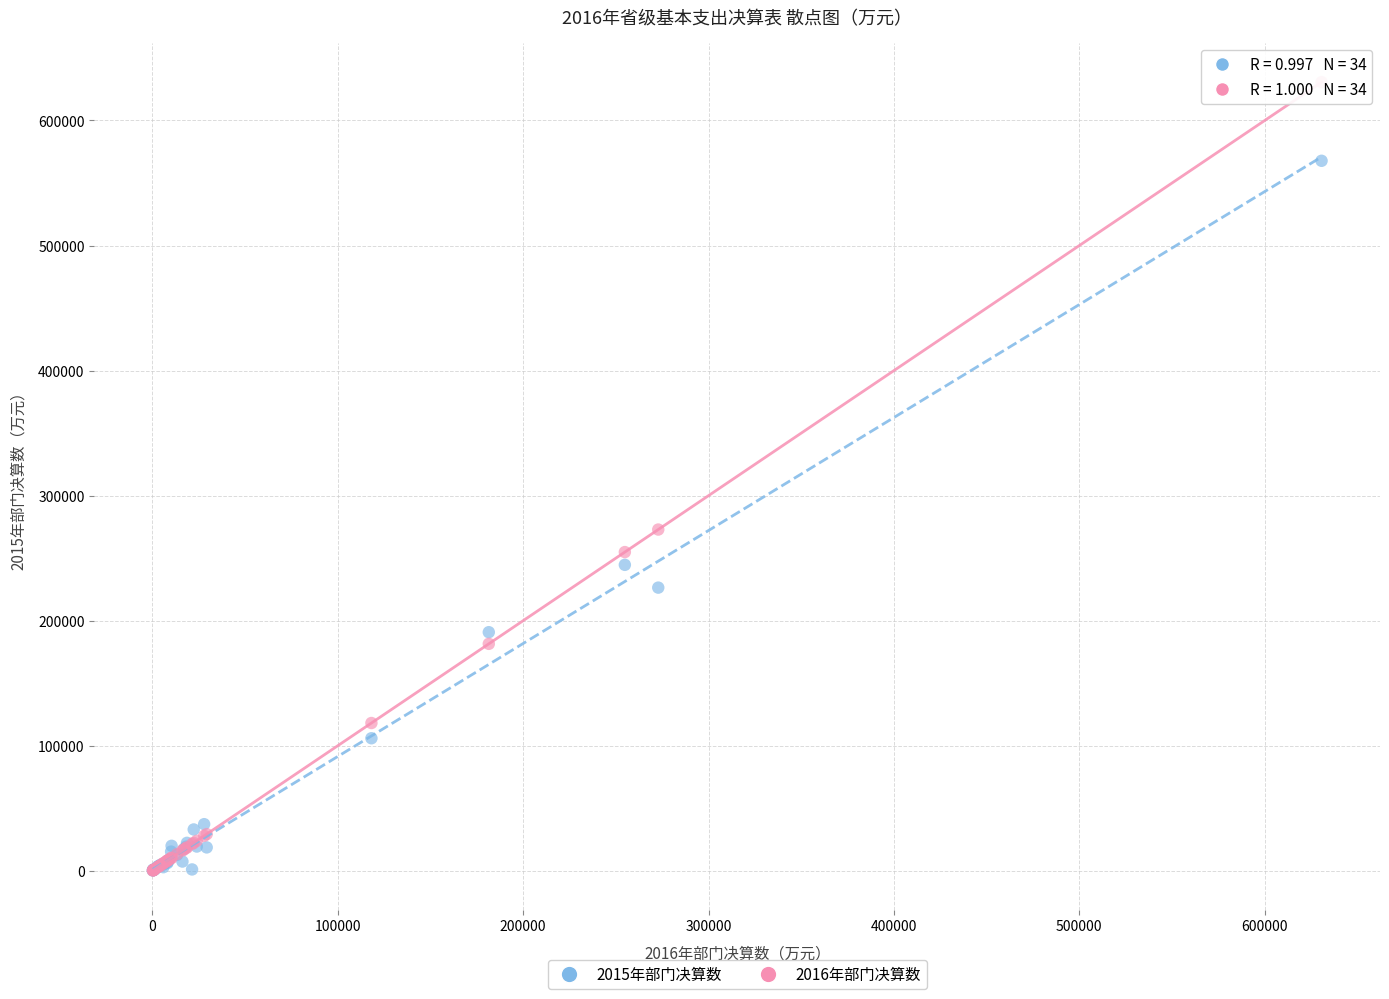

Which series has the largest Y range (max minus min)?

2016年部门决算数